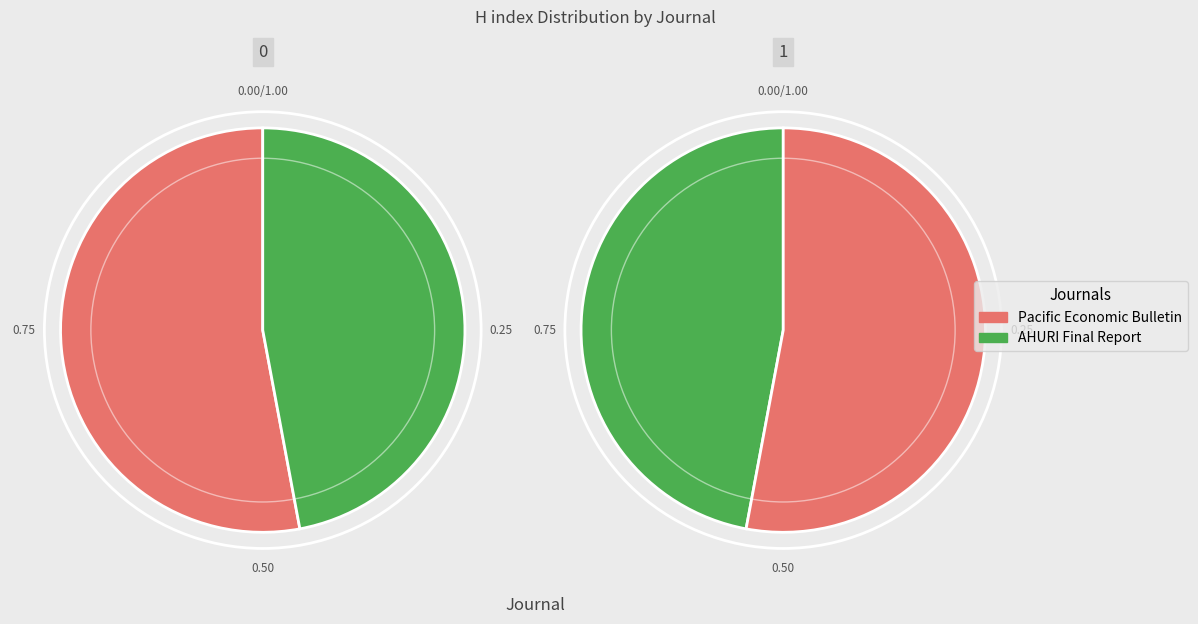

What is the change in value from Pacific Economic Bulletin to AHURI Final Report?

-2